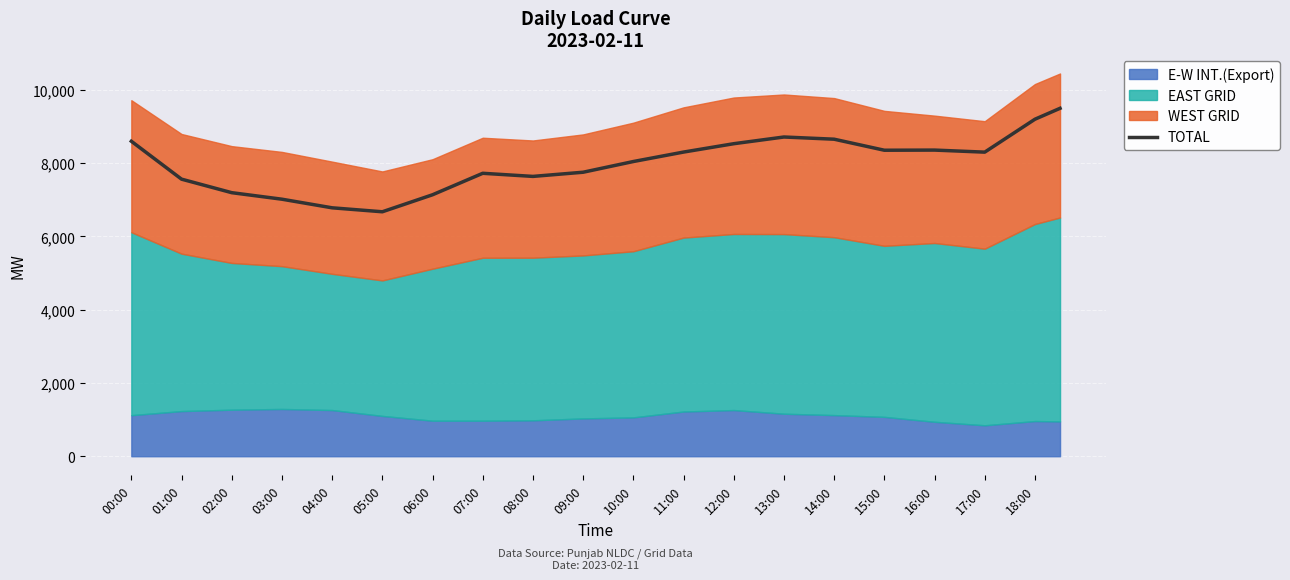

The TOTAL series shows 2152.3 at 18:00. True or false?

False